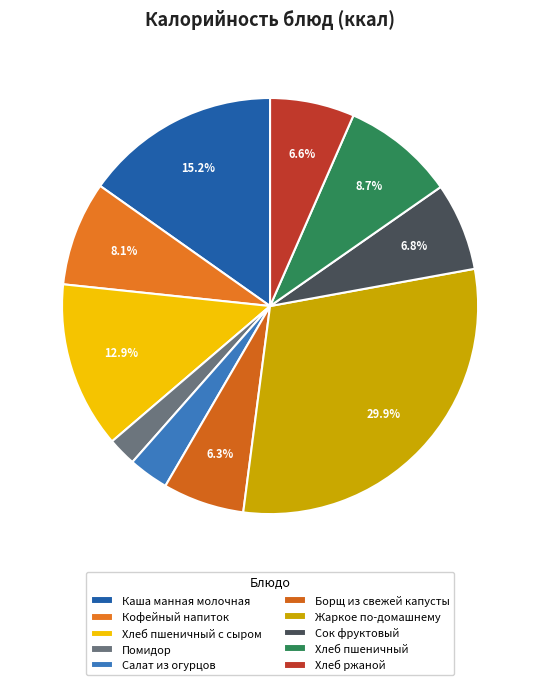

To the nearest percent, what percentage of the pie is Сок фруктовый?

7%